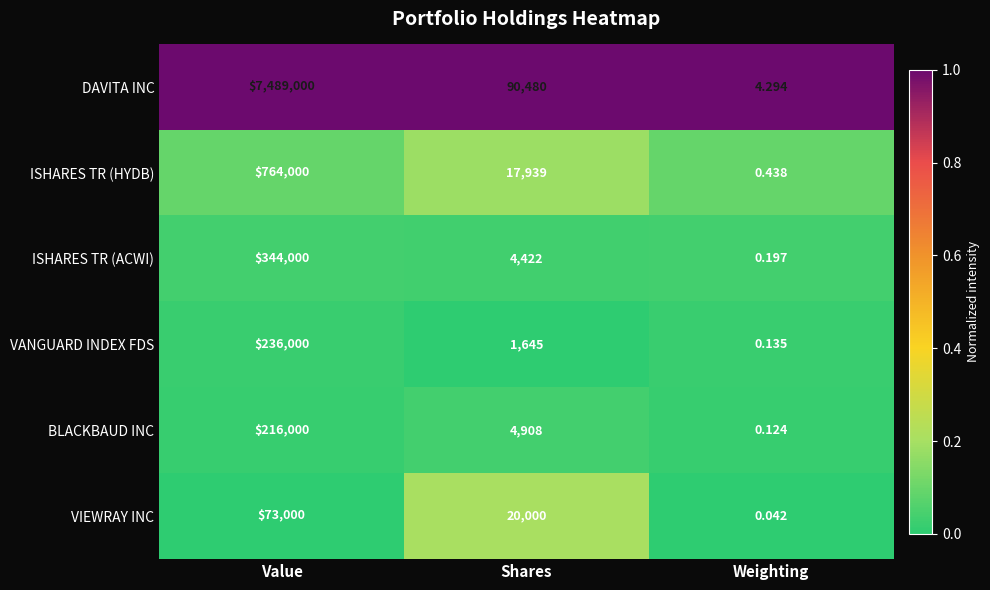

Rank the series by their maximum value, from lowest to highest.

VIEWRAY INC, BLACKBAUD INC, VANGUARD INDEX FDS, ISHARES TR (ACWI), ISHARES TR (HYDB), DAVITA INC